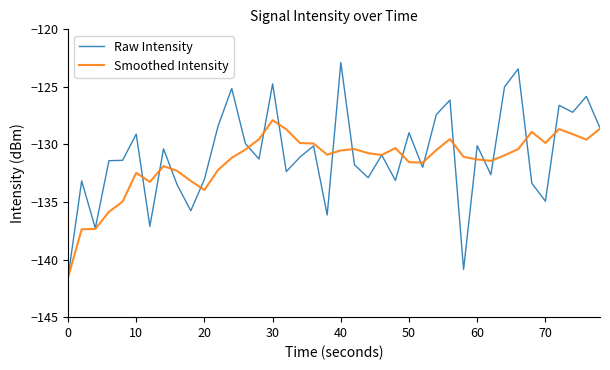

List the series in order of their peak value, highest first.

Raw Intensity, Smoothed Intensity